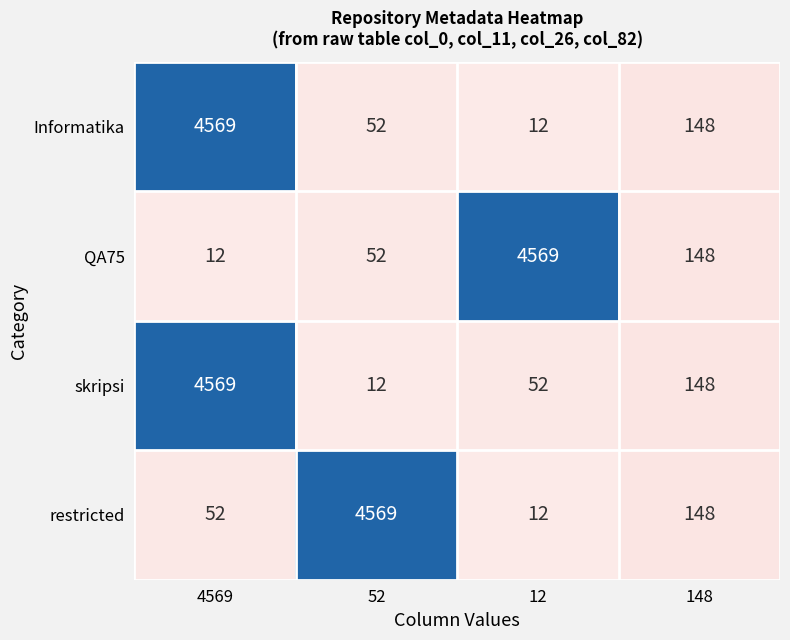

The QA75 series shows 47 at 148. True or false?

False